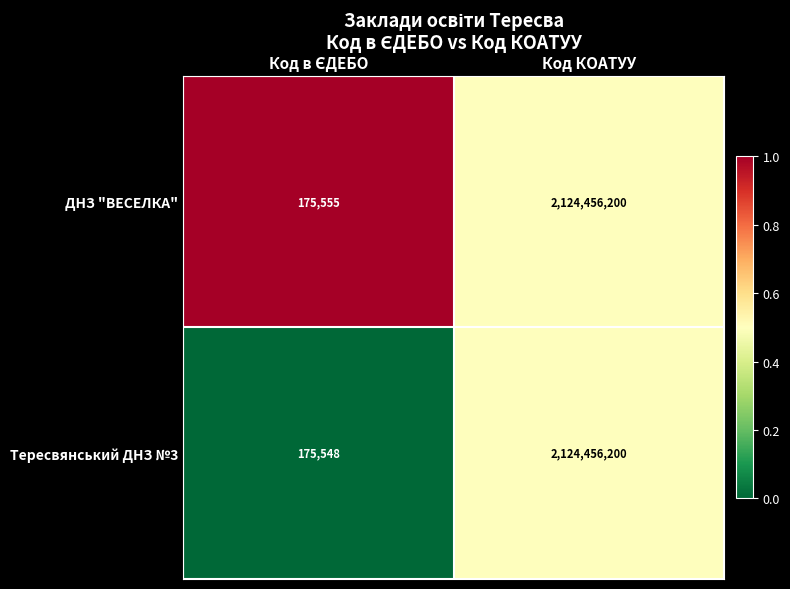

What is the total value across all series at Код КОАТУУ?

4248912400